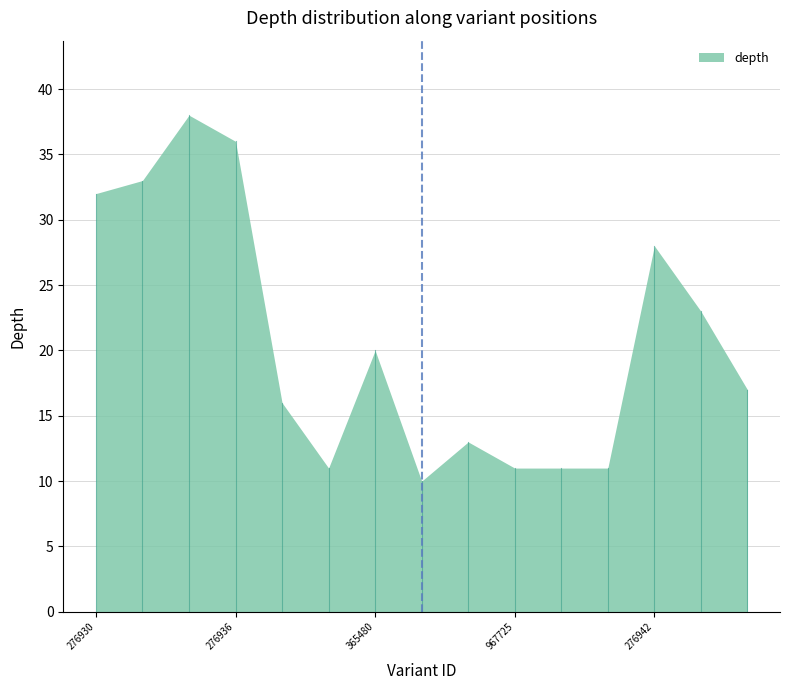

True or false: the data shows 11 at 128967726.

True